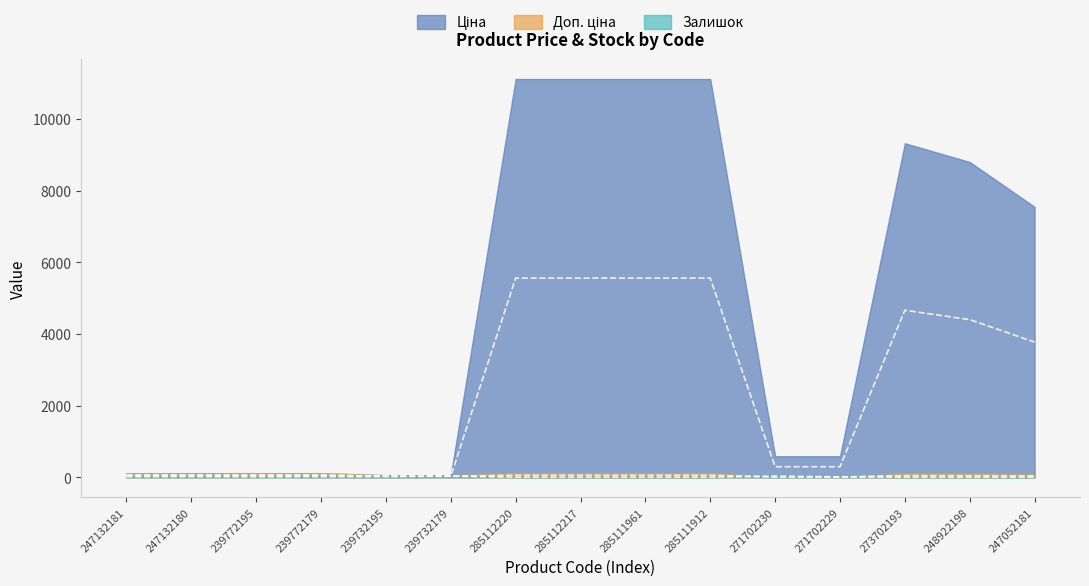

Between which two adjacent categories do Залишок and Доп. ціна first intersect?

239732195 and 239732179